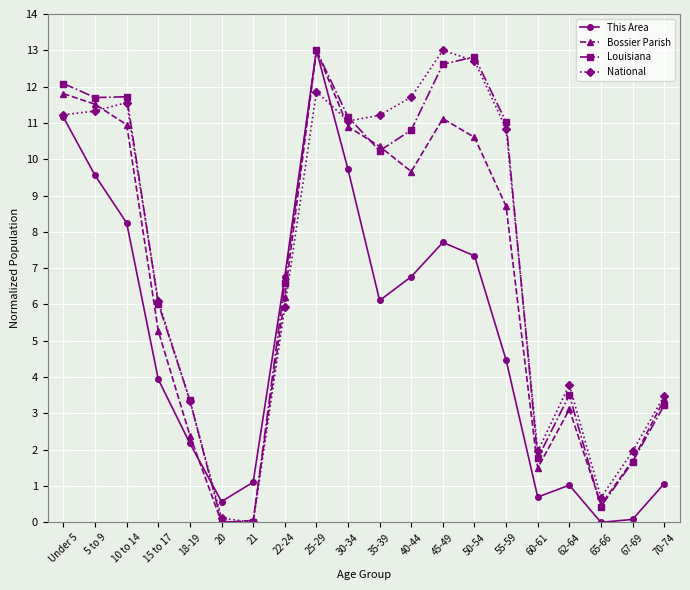

What is the label of the 6th point from the left?

20